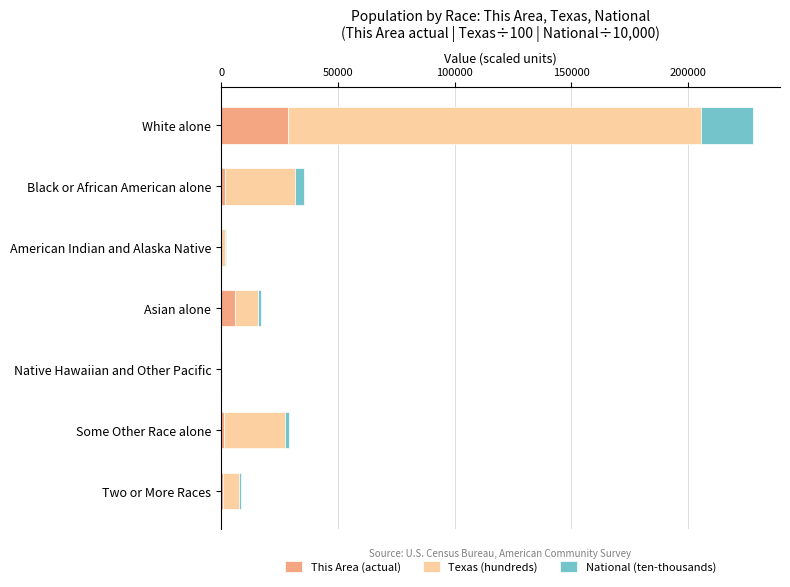

The This Area (actual) series shows 6133.0 at Asian alone. True or false?

True